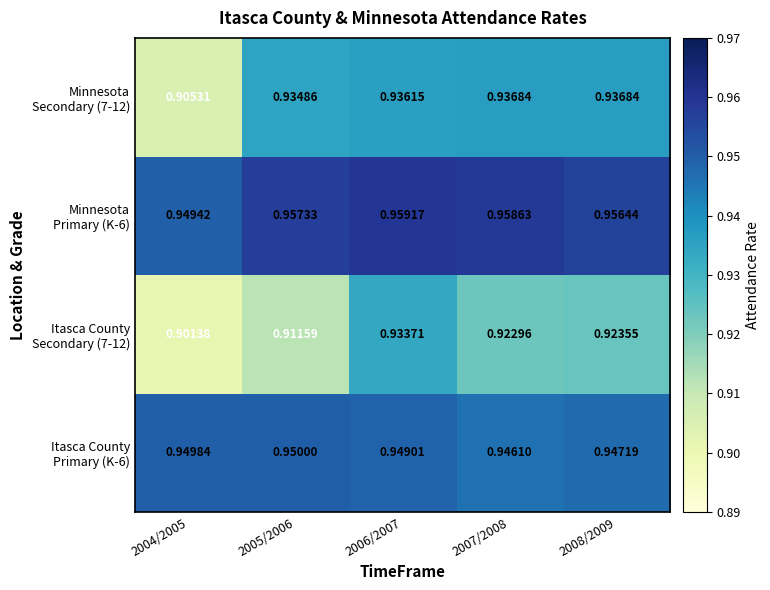

How many series are shown in this chart?

4